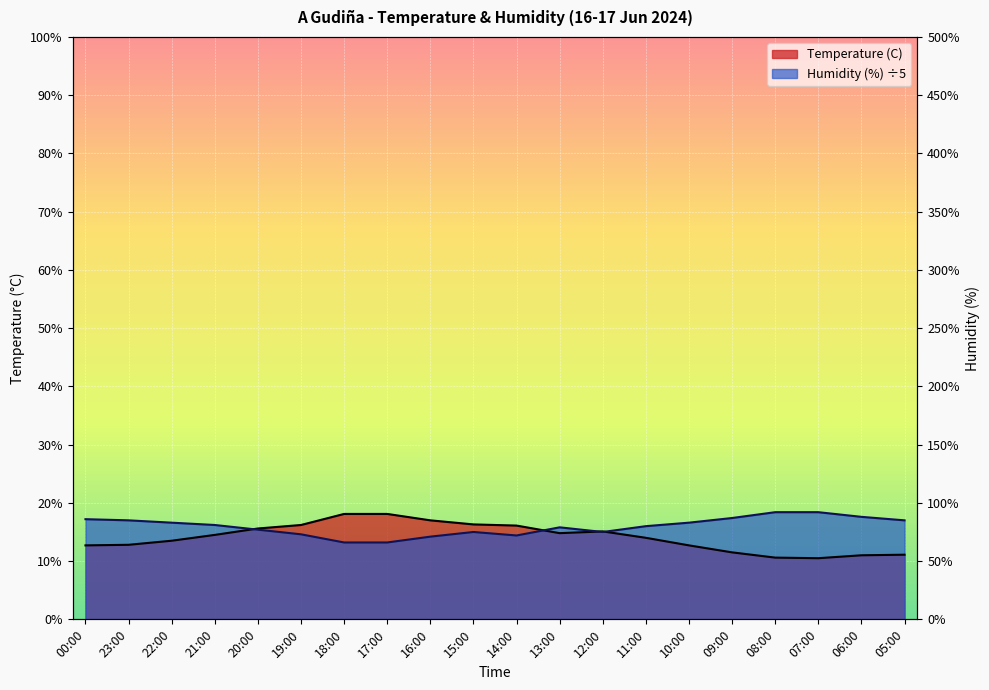

What is the approximate value of Temperature (C) at 11:00?

14.0